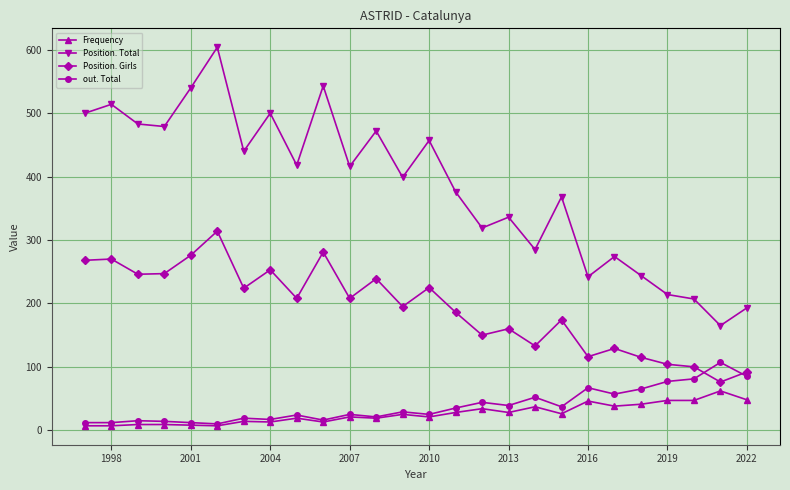

List the series in order of their peak value, lowest first.

Frequency, out. Total, Position. Girls, Position. Total